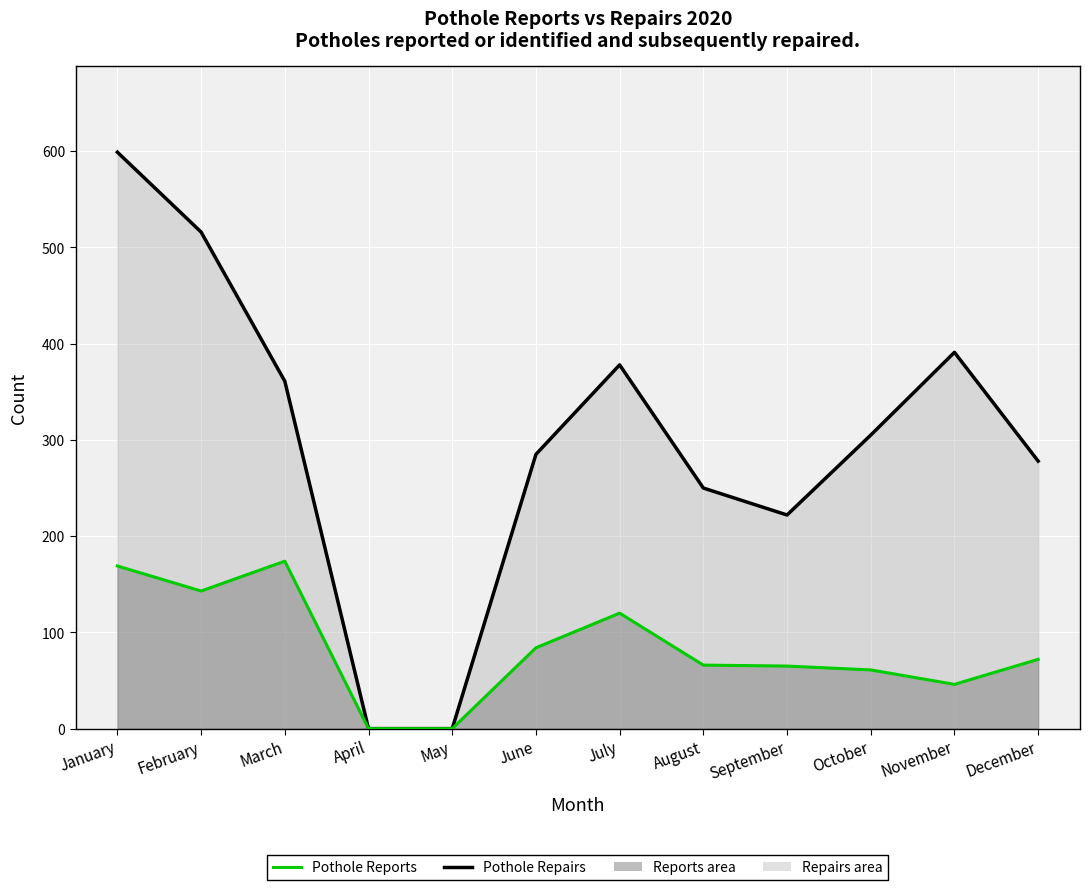

Is the value of Pothole Reports line at October greater than the value of Pothole Repairs line at October?

No